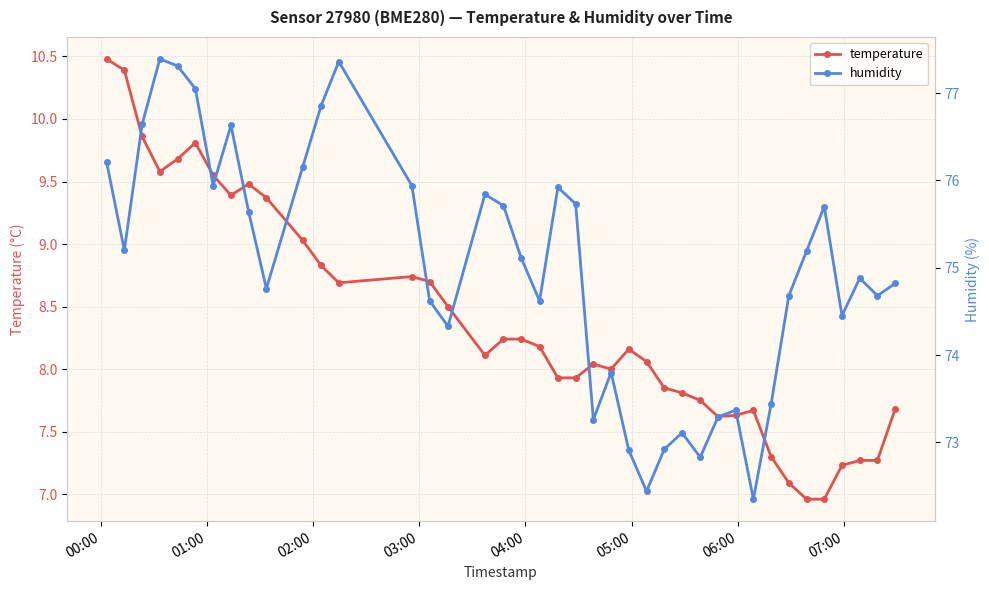

In humidity, how many points are lower than both neighbors (excluding endpoints)?

11